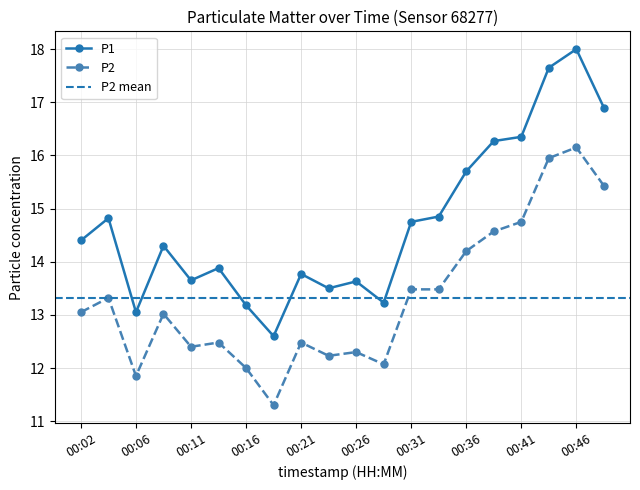

At which label does P2 first exceed 13?

00:02